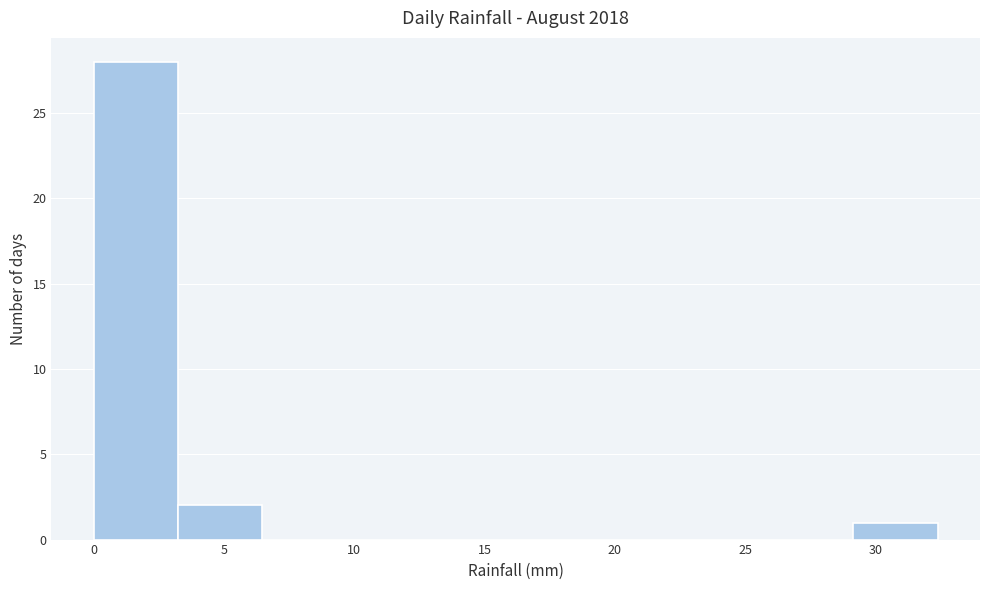

Reading left to right, transcribe this chart: for each bar, give the range it covers on the x-axis and its height. Neither the bar edges nor the heights are printed on the chart, so give them approximately, as read against the axes.

0.0 to 3.0: 28
3.0 to 6.5: 2
6.5 to 9.5: 0
9.5 to 13.0: 0
13.0 to 16.0: 0
16.0 to 19.5: 0
19.5 to 22.5: 0
22.5 to 26.0: 0
26.0 to 29.0: 0
29.0 to 32.5: 1